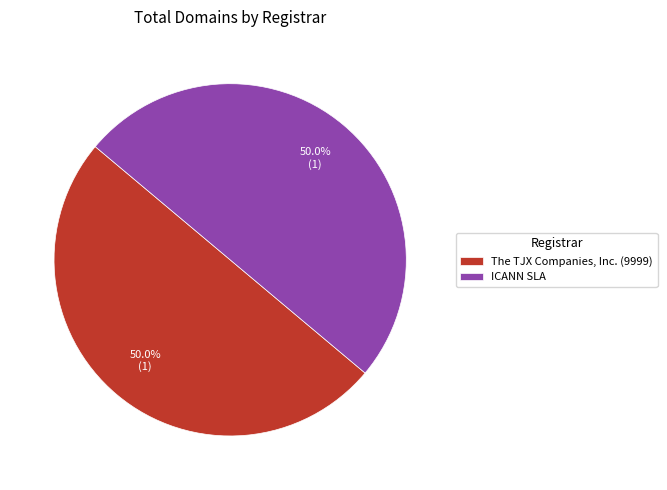

What is the ratio of the value at The TJX Companies, Inc. (9999) to the value at ICANN SLA?

1.0